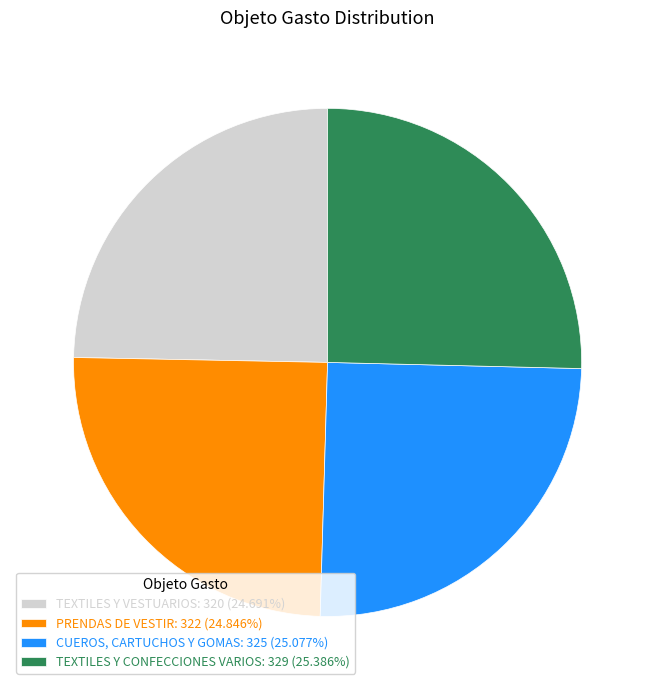

True or false: PRENDAS DE VESTIR accounts for 25% of the total.

True